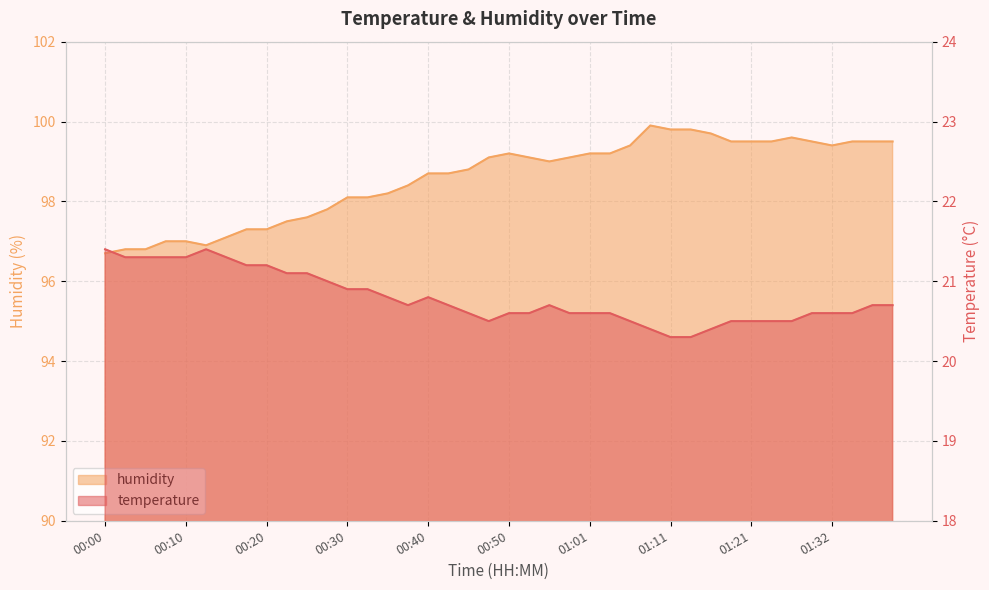

Reading left to right, transcribe all the data shown in this chart.

temperature: 00:00=21.4	00:02=21.3	00:05=21.3	00:07=21.3	00:10=21.3	00:12=21.4	00:15=21.3	00:17=21.2	00:20=21.2	00:23=21.1	00:25=21.1	00:28=21.0	00:30=20.9	00:33=20.9	00:35=20.8	00:38=20.7	00:40=20.8	00:43=20.7	00:45=20.6	00:48=20.5	00:50=20.6	00:53=20.6	00:55=20.7	00:58=20.6	01:01=20.6	01:03=20.6	01:06=20.5	01:08=20.4	01:11=20.3	01:14=20.3	01:16=20.4	01:19=20.5	01:21=20.5	01:24=20.5	01:26=20.5	01:29=20.6	01:32=20.6	01:34=20.6	01:37=20.7	01:39=20.7
humidity: 00:00=96.7	00:02=96.8	00:05=96.8	00:07=97.0	00:10=97.0	00:12=96.9	00:15=97.1	00:17=97.3	00:20=97.3	00:23=97.5	00:25=97.6	00:28=97.8	00:30=98.1	00:33=98.1	00:35=98.2	00:38=98.4	00:40=98.7	00:43=98.7	00:45=98.8	00:48=99.1	00:50=99.2	00:53=99.1	00:55=99.0	00:58=99.1	01:01=99.2	01:03=99.2	01:06=99.4	01:08=99.9	01:11=99.8	01:14=99.8	01:16=99.7	01:19=99.5	01:21=99.5	01:24=99.5	01:26=99.6	01:29=99.5	01:32=99.4	01:34=99.5	01:37=99.5	01:39=99.5